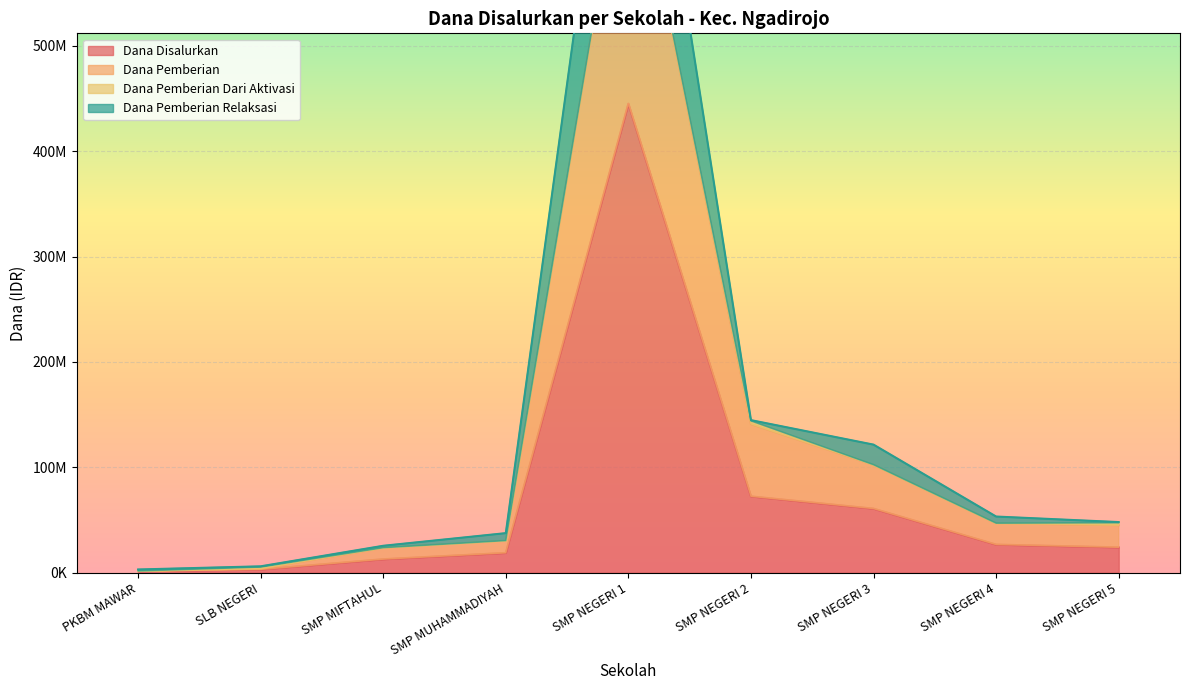

Rank the categories by Dana Pemberian Relaksasi value from highest to lowest.

SMP NEGERI 1, SMP NEGERI 2, SMP NEGERI 3, SMP NEGERI 4, SMP NEGERI 5, SMP MUHAMMADIYAH, SMP MIFTAHUL, SLB NEGERI, PKBM MAWAR